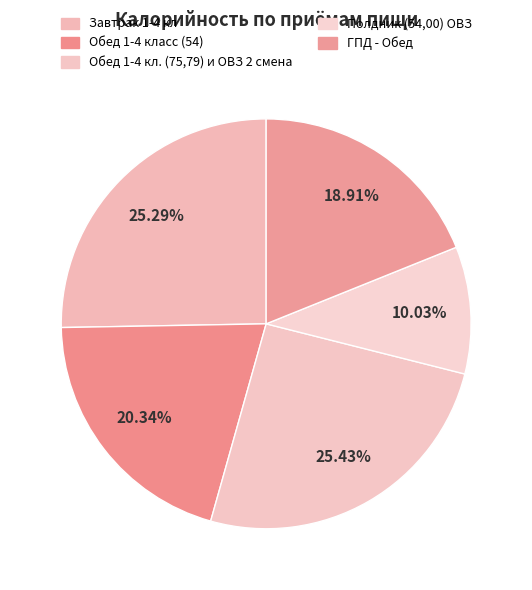

How many segments does this pie chart have?

5